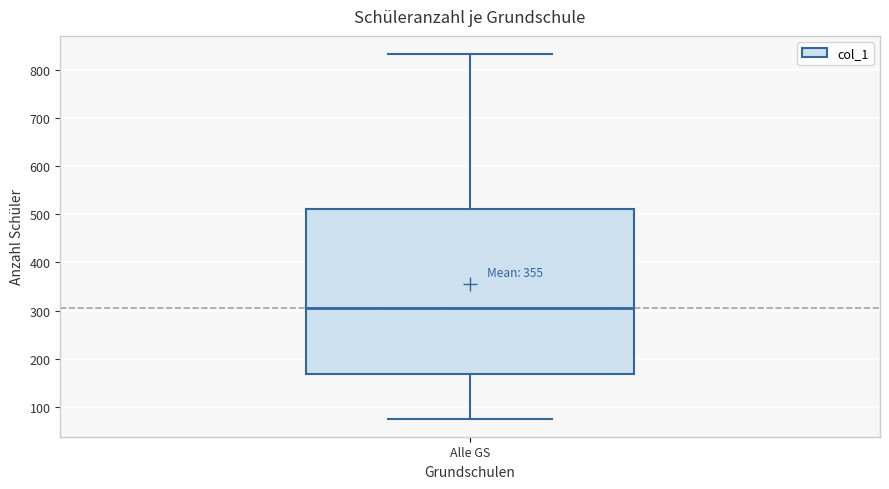

Read this box plot against the y-axis: the position of the median line, the range covered by the box, and the ends of both whiskers. The values are not printed on the chart, so give them approximately, as read against the axis.

median 300, box 170 to 510, whiskers 80 to 830